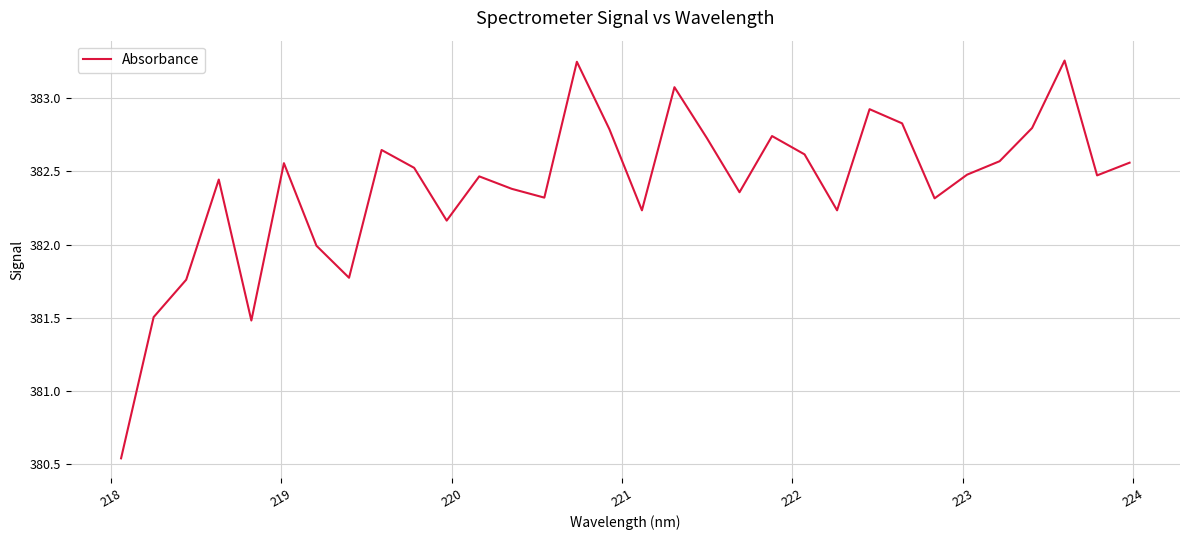

What is the difference between the maximum and minimum values?

2.7